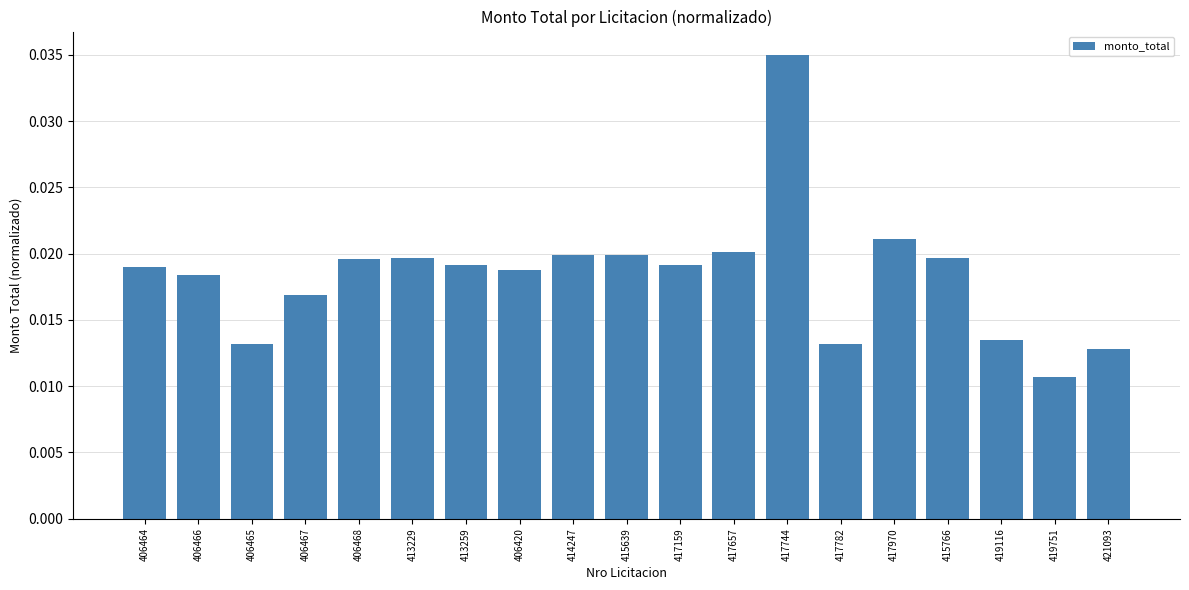

What is the sum of all values?

0.3